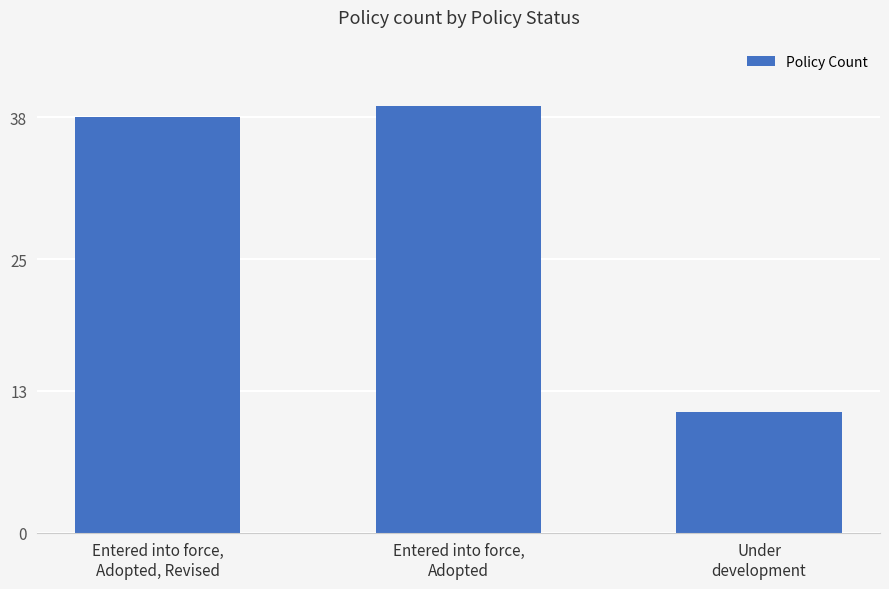

Is it true that the value at Entered into force,
Adopted, Revised is 38?

True